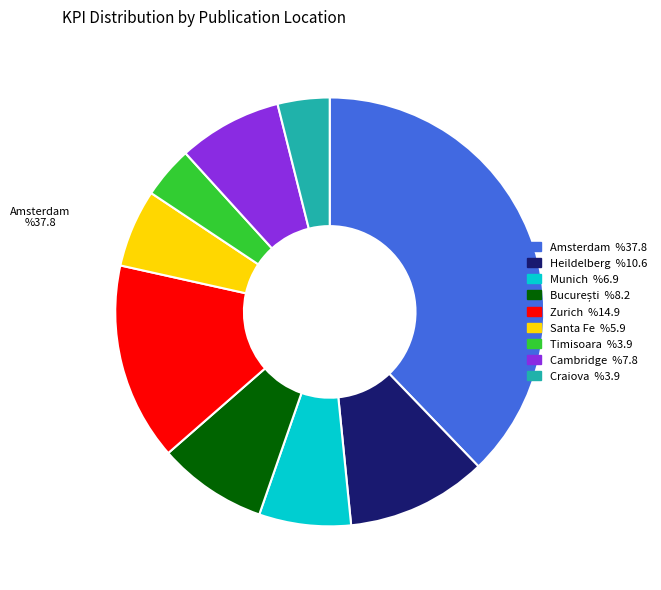

Does any single category account for the majority?

No